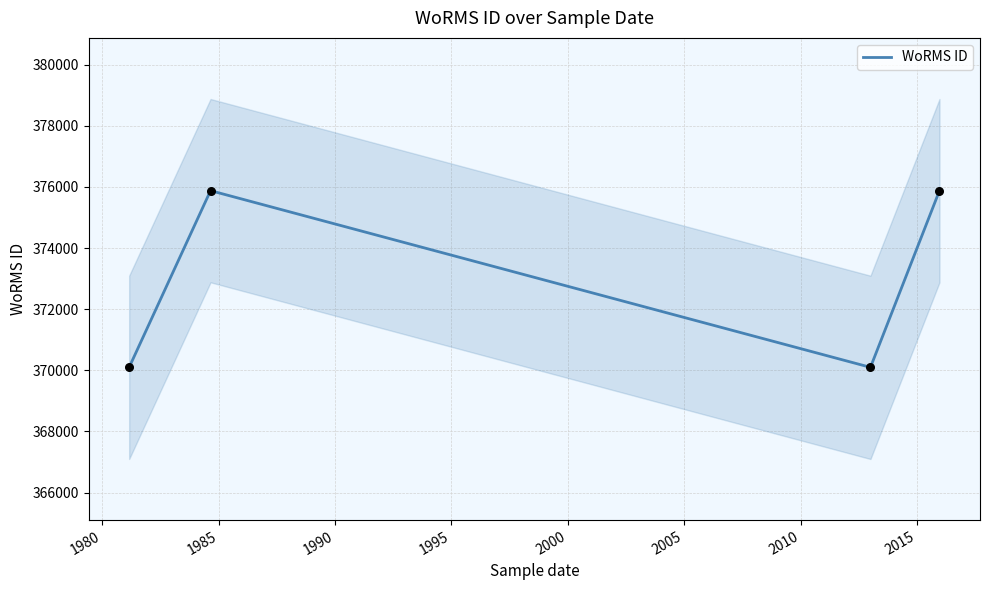

How many interior local peaks does the WoRMS ID series have?

1